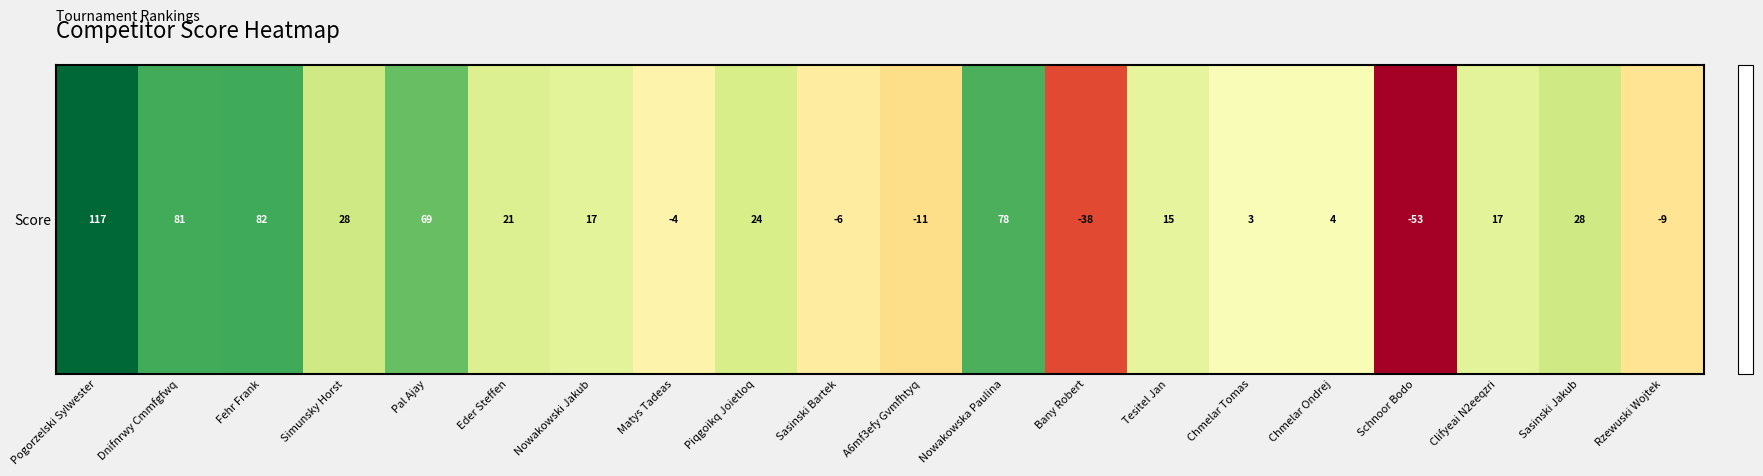

Reading left to right, transcribe all the data shown in this chart.

Pogorzelski Sylwester=117	Dnifnrwy Cmmfgfwq=81	Fehr Frank=82	Simunsky Horst=28	Pal Ajay=69	Eder Steffen=21	Nowakowski Jakub=17	Matys Tadeas=-4	Piqgoikq Joietloq=24	Sasinski Bartek=-6	A6mf3efy Gvmfhtyq=-11	Nowakowska Paulina=78	Bany Robert=-38	Tesitel Jan=15	Chmelar Tomas=3	Chmelar Ondrej=4	Schnoor Bodo=-53	Clifyeai N2eeqzri=17	Sasinski Jakub=28	Rzewuski Wojtek=-9